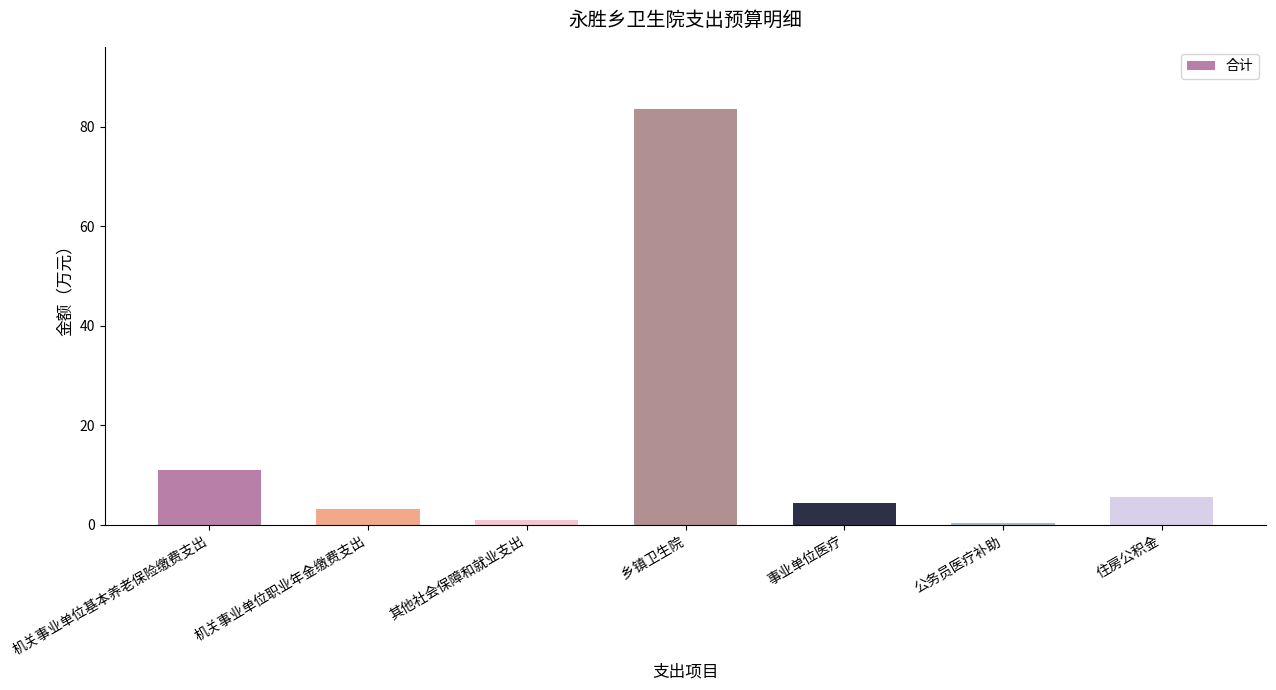

Reading right to left, list all the values displayed in this chart.

住房公积金=5.6	公务员医疗补助=0.4	事业单位医疗=4.4	乡镇卫生院=83.5	其他社会保障和就业支出=0.9	机关事业单位职业年金缴费支出=3.1	机关事业单位基本养老保险缴费支出=10.9